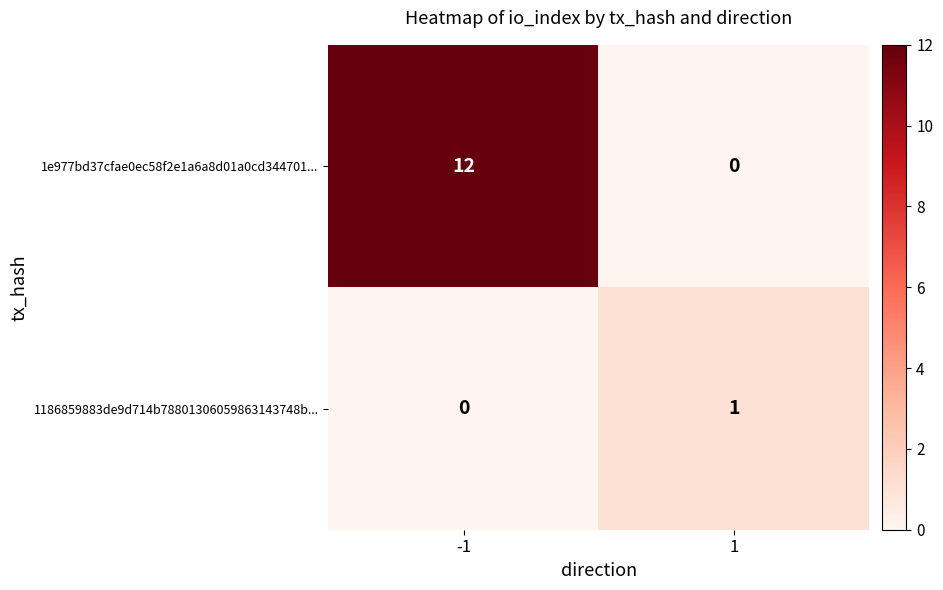

At how many categories does at least one series exceed 5?

1